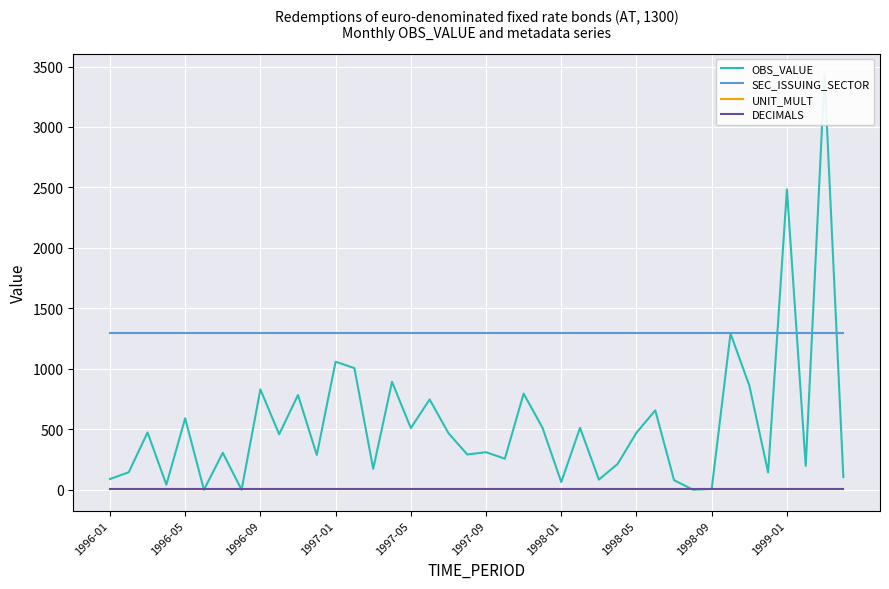

True or false: SEC_ISSUING_SECTOR and DECIMALS cross at least once.

False